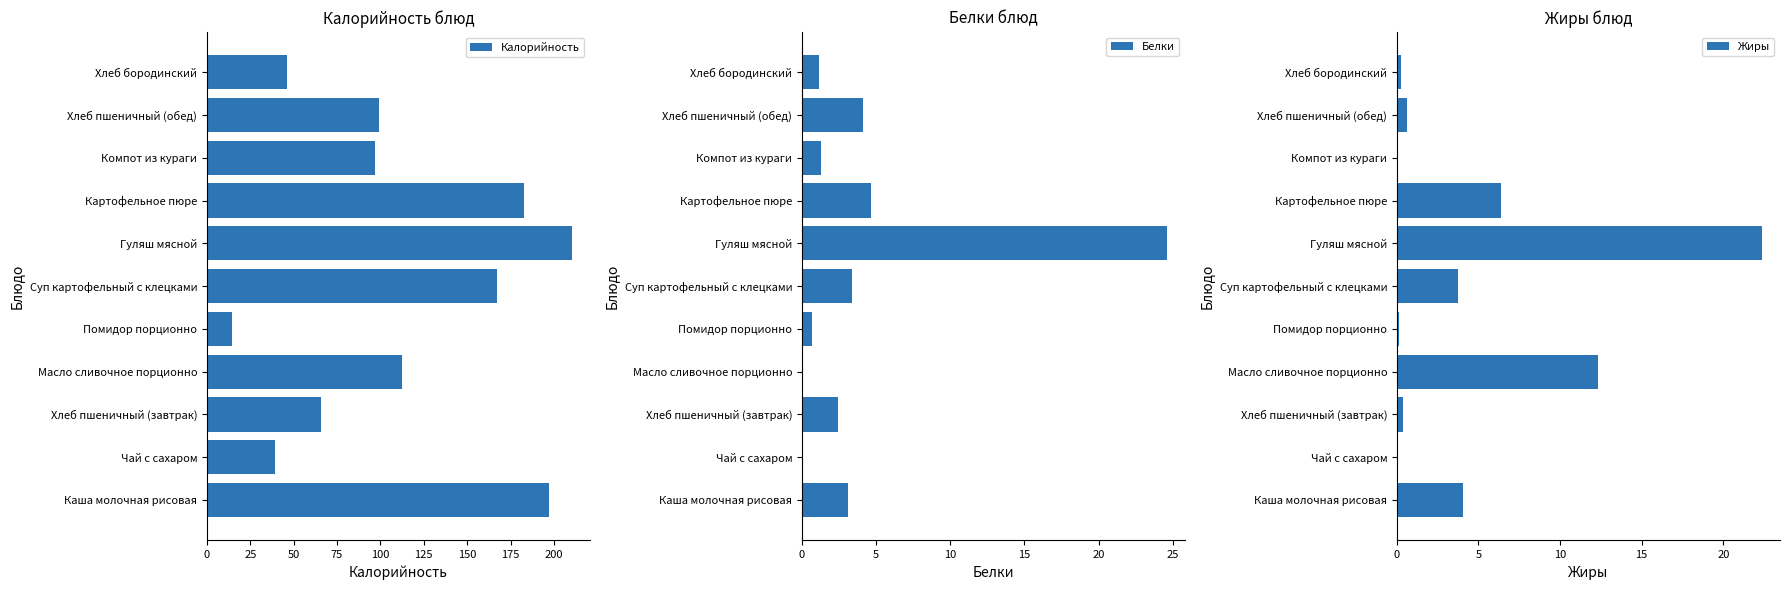

What is the approximate value of Жиры at Хлеб бородинский?

0.2